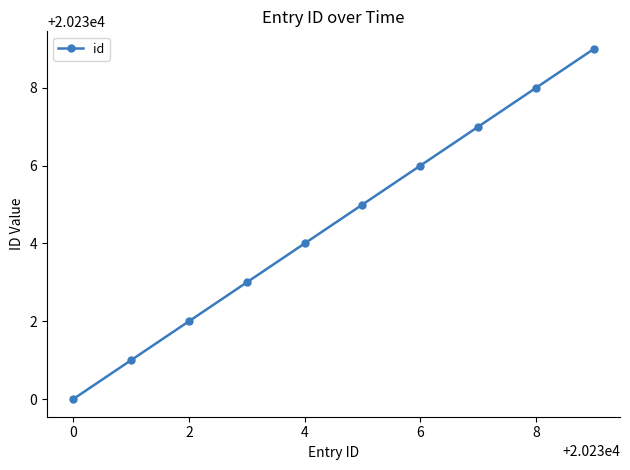

What is the difference between the second highest and minimum values?

8